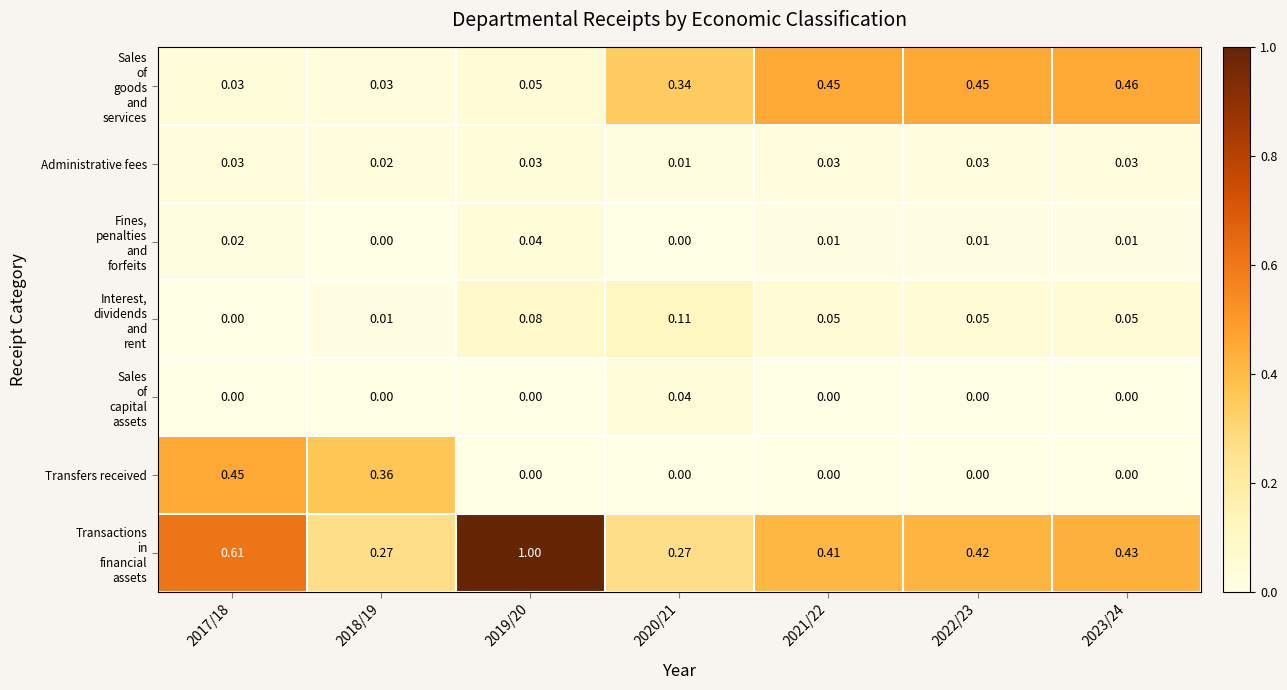

Which series changed the most between 2017/18 and 2023/24?

Transfers received